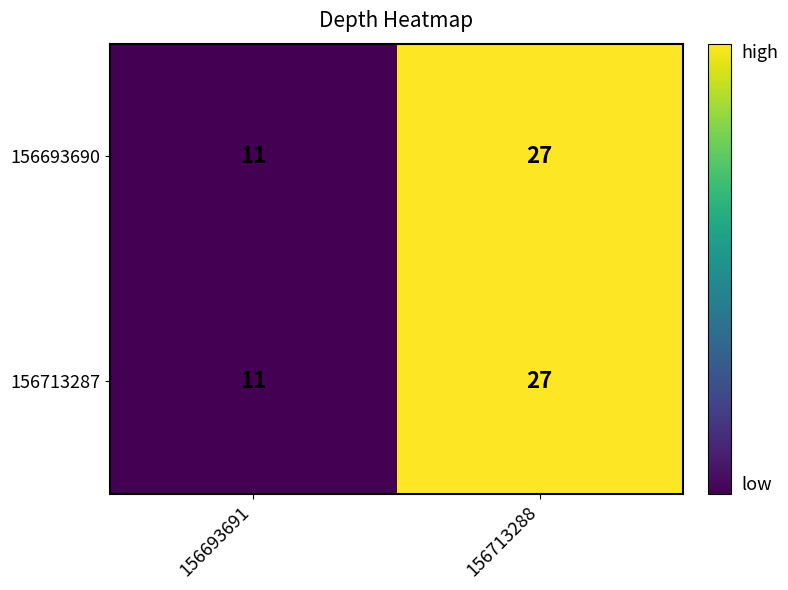

What is the total value across all series at 156693691?

22